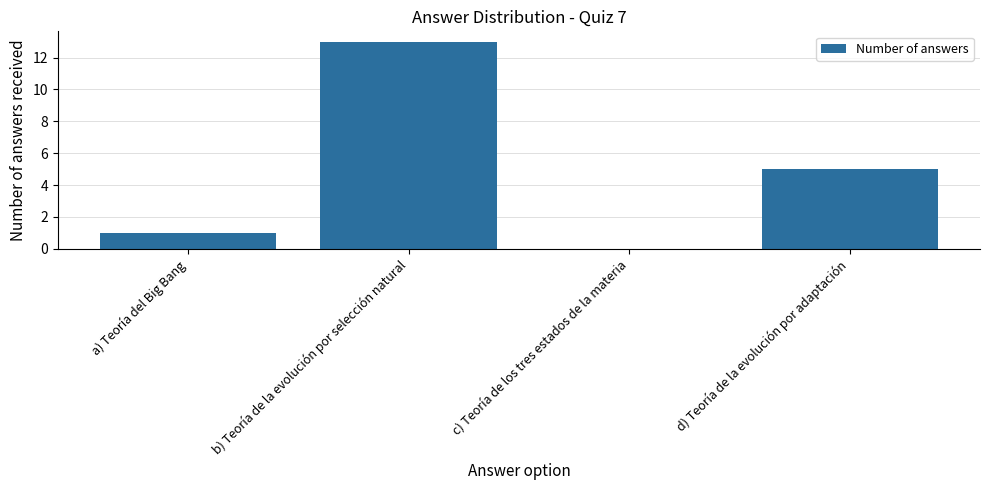

Count the number of categories in the chart.

4